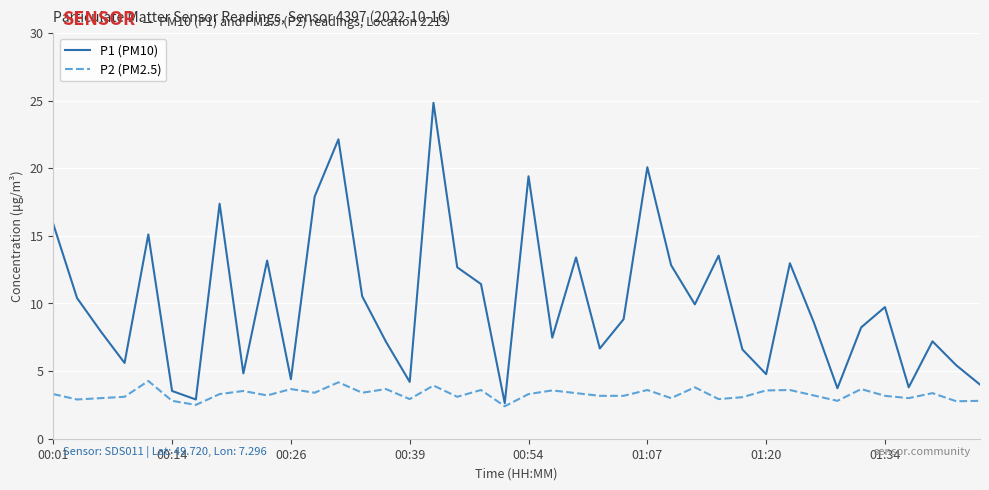

What are all the series names shown in the legend?

P1 (PM10), P2 (PM2.5)